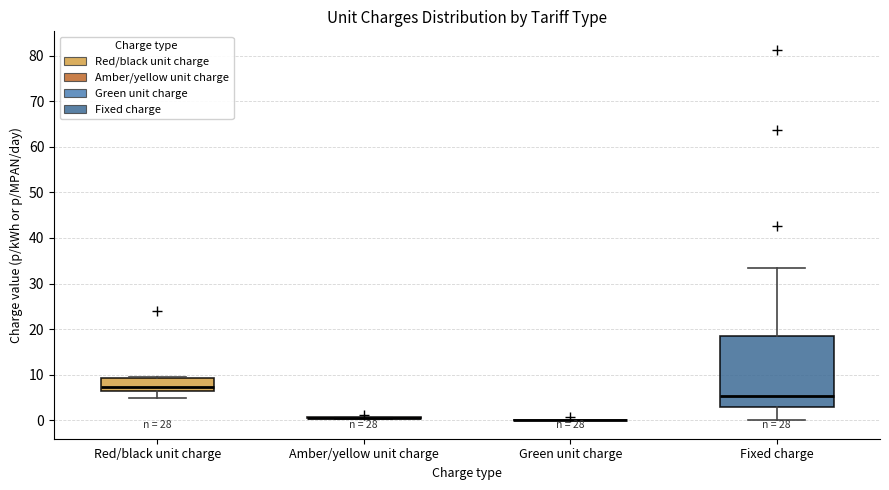

Reading left to right, transcribe this box plot: for each box, give where its median line is, the range the box spans, and where its two whiskers end, as read against the y-axis. The values are not printed on the chart, so give them approximately, as read against the axis.

Red/black unit charge: median 7, box 6 to 9, whiskers 5 to 10
Amber/yellow unit charge: box collapsed to a line at 0, whiskers 0 to 1
Green unit charge: box collapsed to a line at 0, whiskers 0 to 0
Fixed charge: median 5, box 3 to 19, whiskers 0 to 33